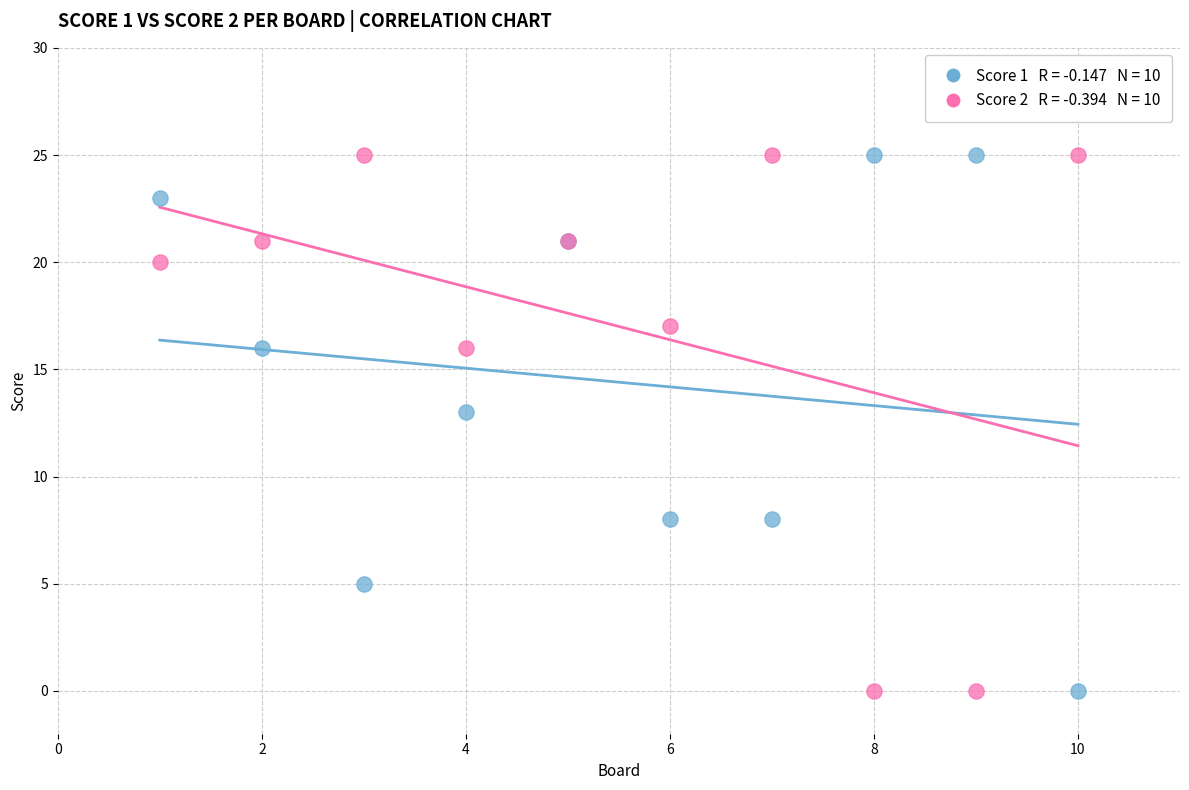

Across all series, what Y value is closest to 12?

13